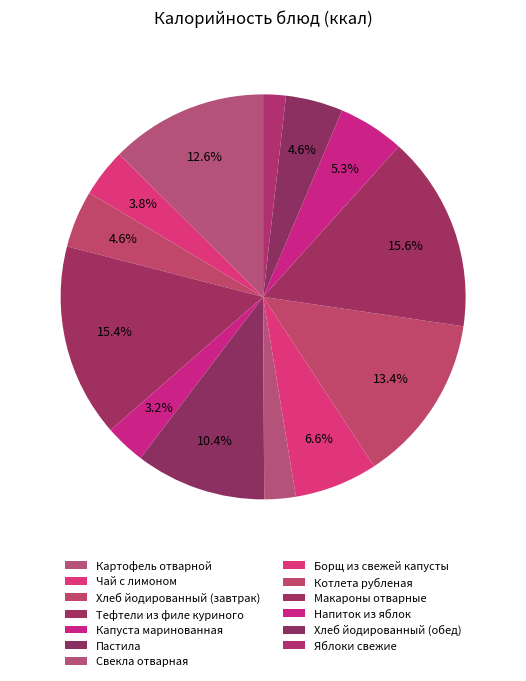

Approximately how many times larger is the value at Котлета рубленая compared to Чай с лимоном?

3.5